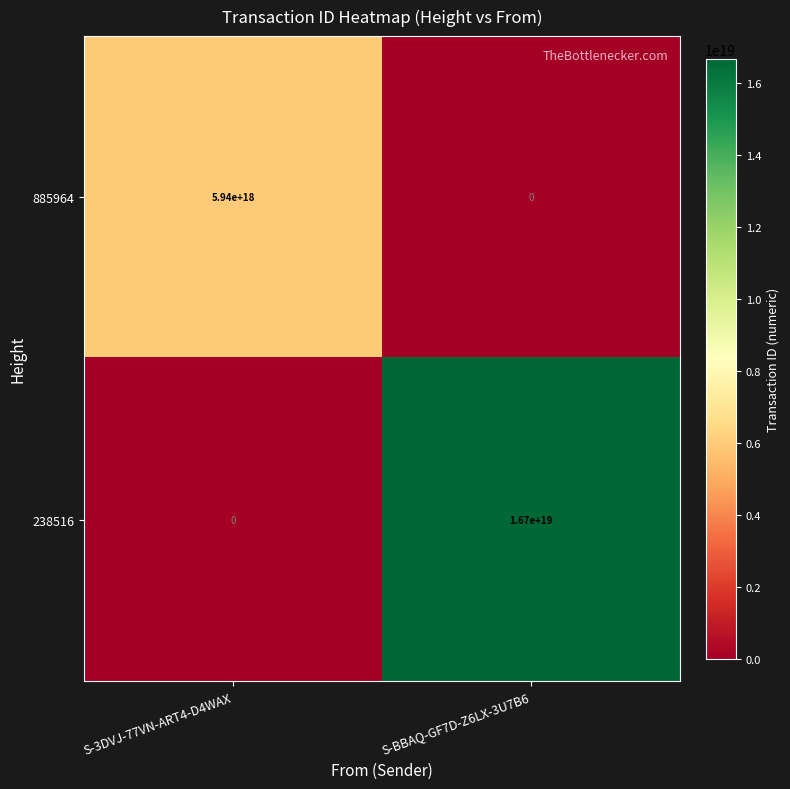

True or false: 238516 has a value of 5259515730475779072 at S-BBAQ-GF7D-Z6LX-3U7B6.

False